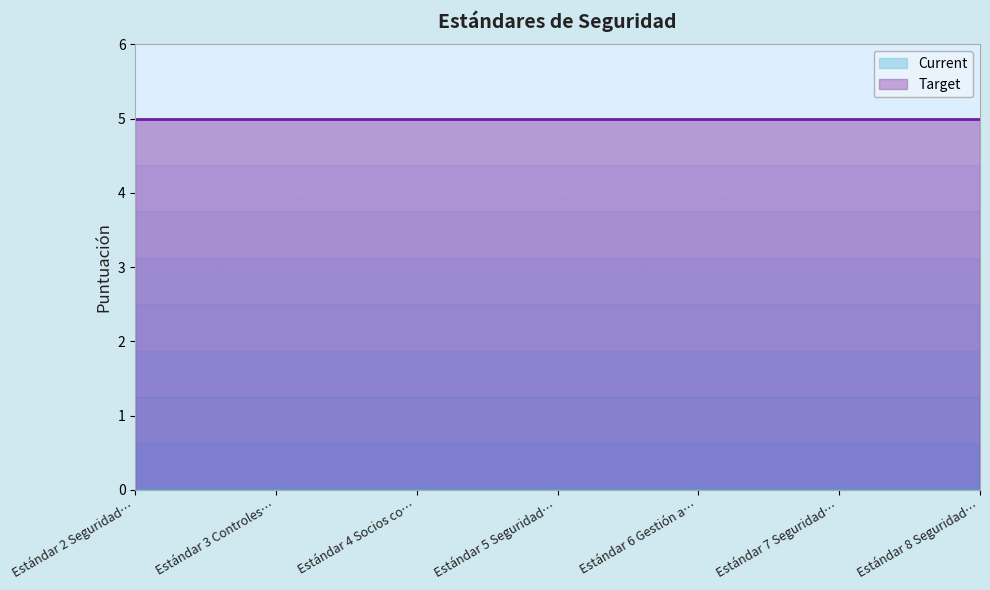

Which category has the lowest value in the Current series?

Estándar 2 Seguridad física